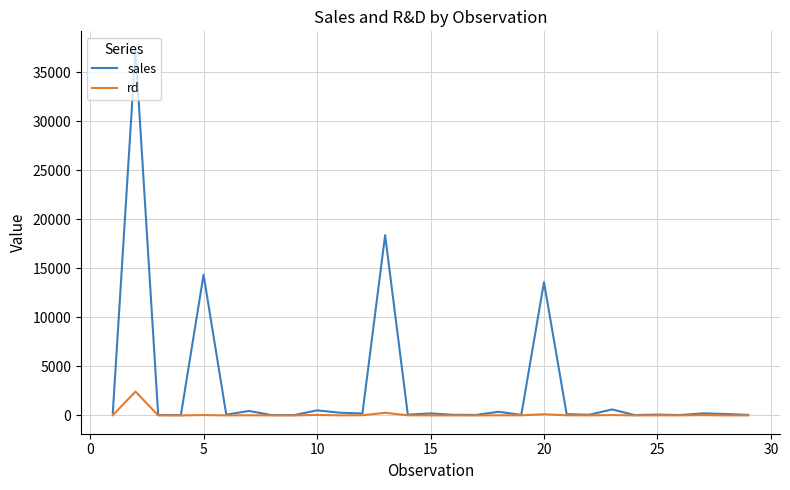

At how many categories does at least one series exceed 17074?

2